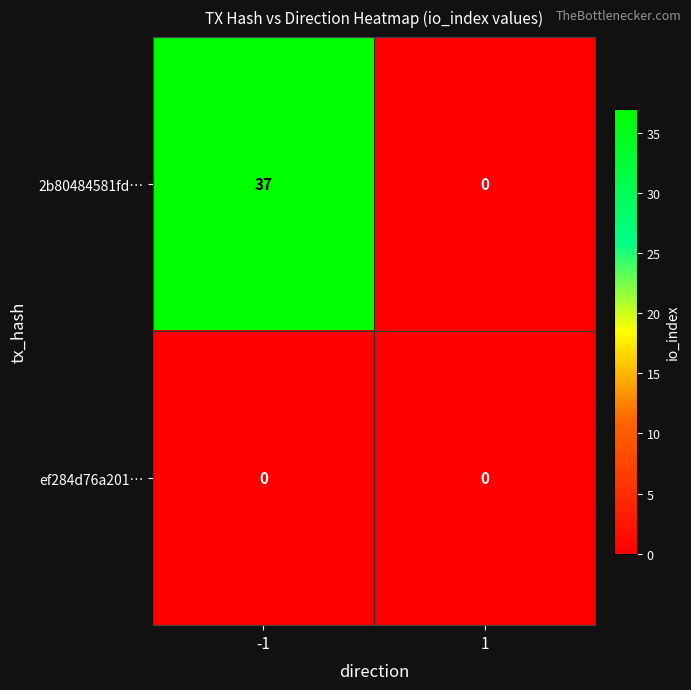

At -1, list the series in order from largest to smallest.

2b80484581fd…, ef284d76a201…